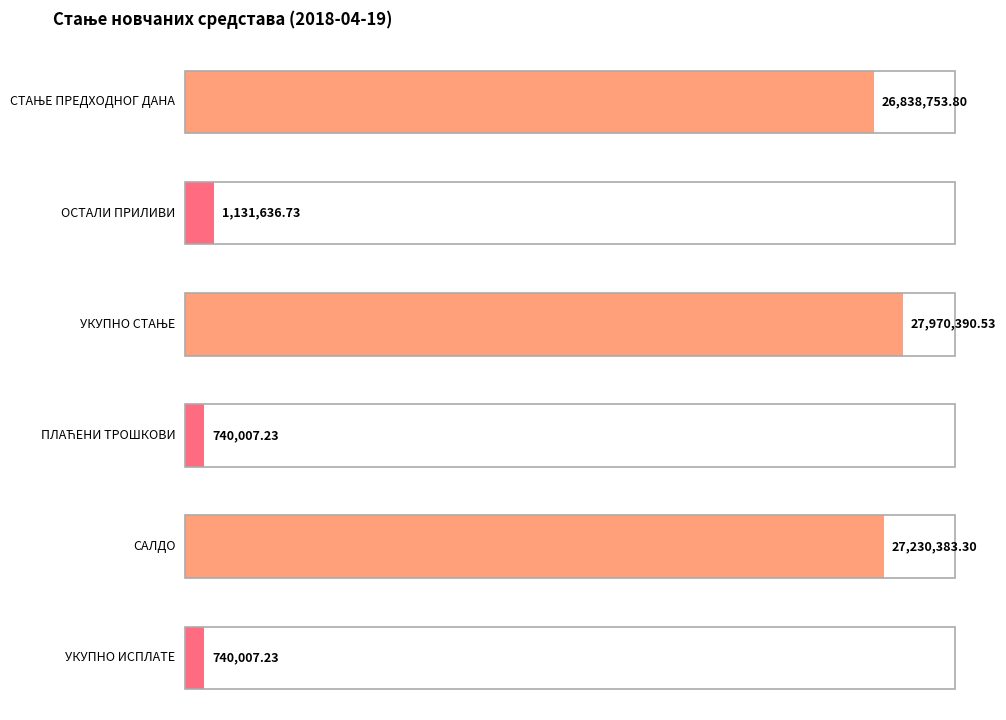

List the labels in order of value, largest first.

УКУПНО СТАЊЕ, САЛДО, СТАЊЕ ПРЕДХОДНОГ ДАНА, ОСТАЛИ ПРИЛИВИ, ПЛАЋЕНИ ТРОШКОВИ, УКУПНО ИСПЛАТЕ